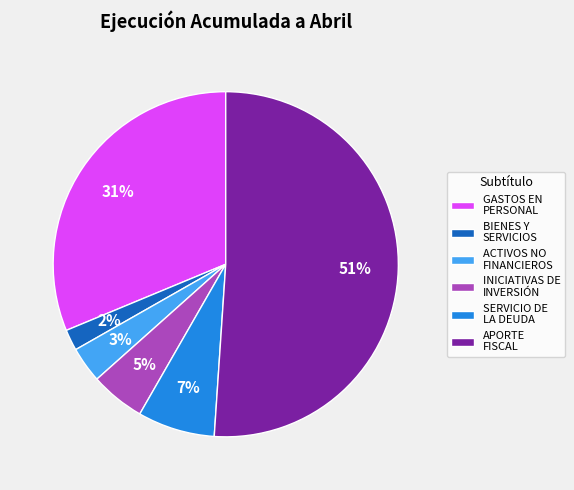

Is the sum of APORTE FISCAL and INICIATIVAS DE INVERSIÓN greater than half?

Yes